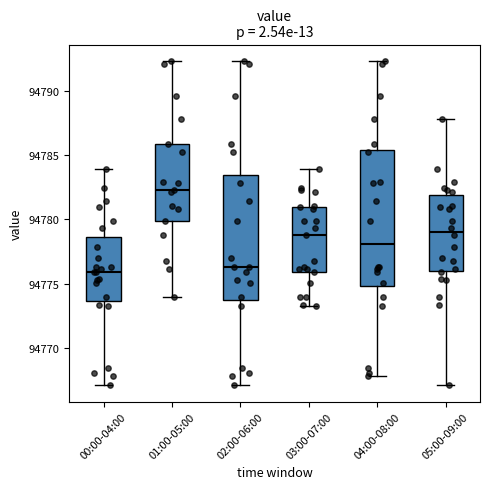

Where does the lower whisker of the box for 00:00-04:00 end on the y-axis? The values are not printed on the chart, so give them approximately, as read against the axis.

94767.0